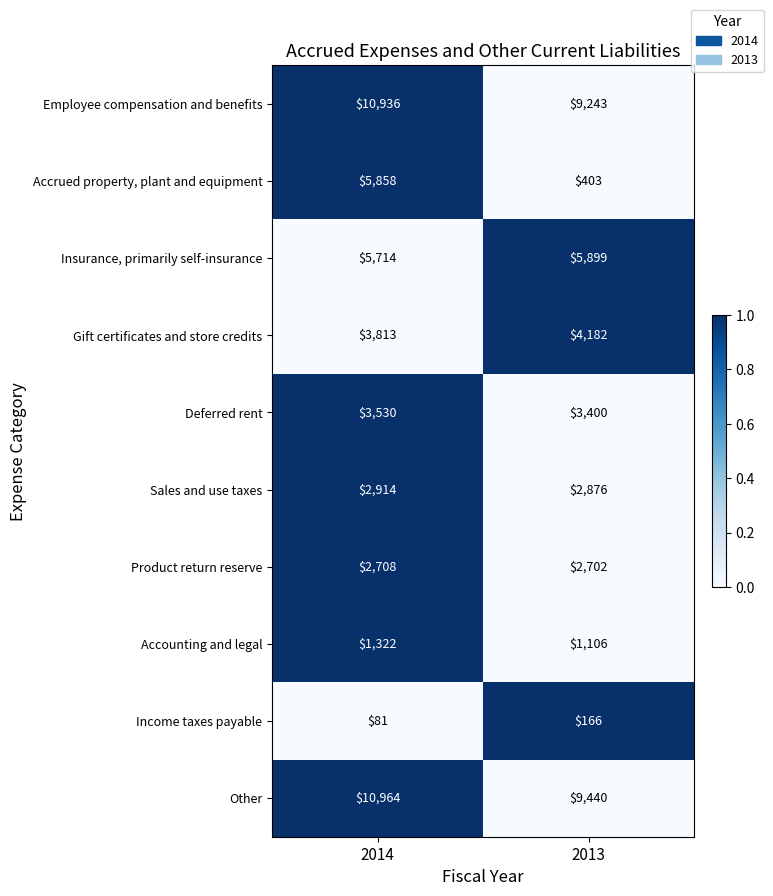

Which series has the largest total across all categories?

Other